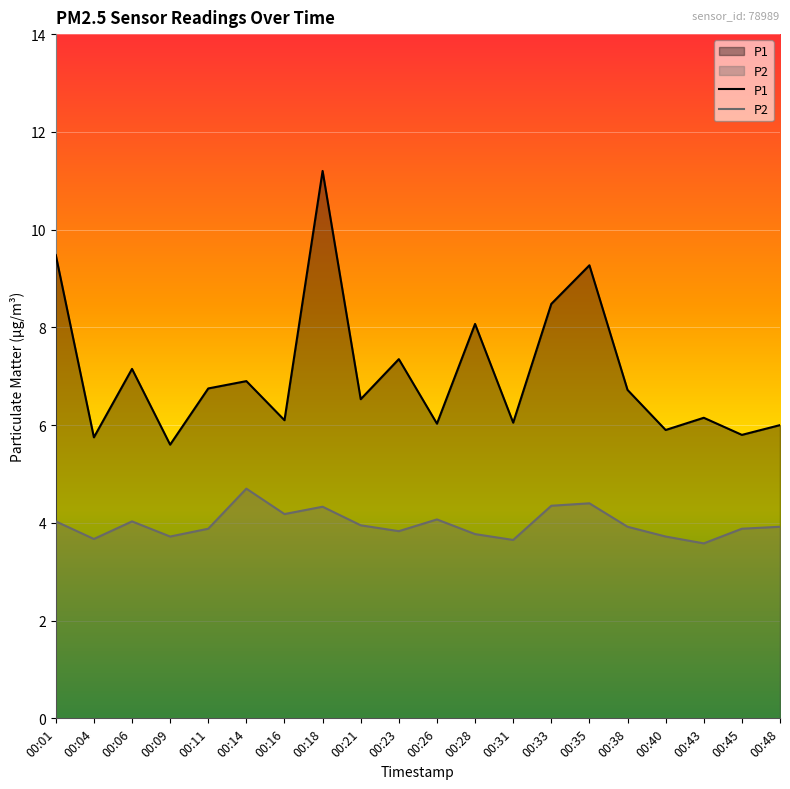

Which category has the highest value across all series?

00:18